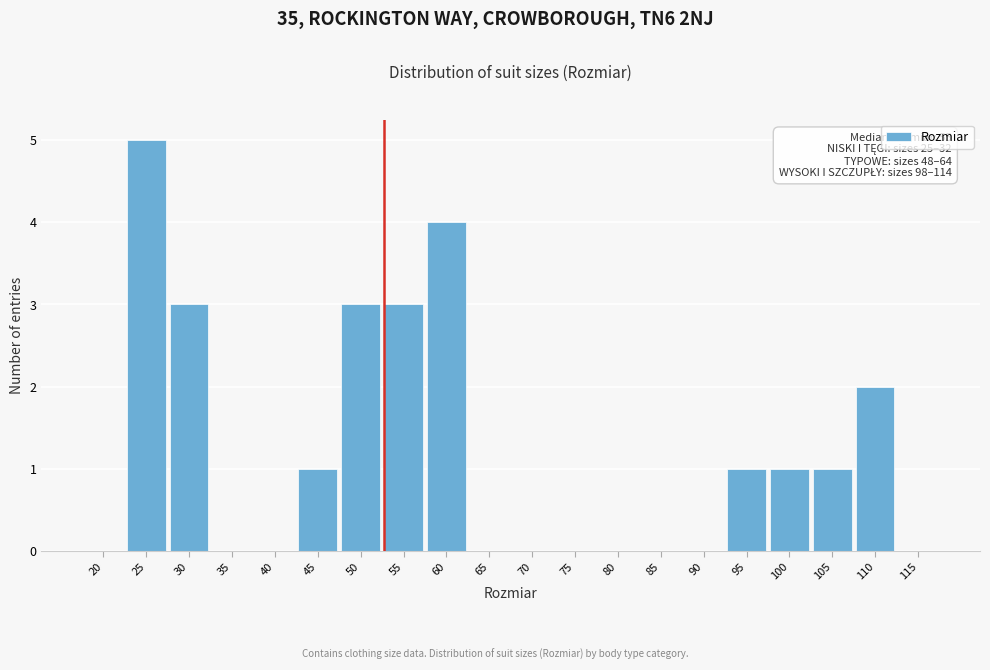

Reading left to right, extract all data points from this chart.

20=0	25=5	30=3	35=0	40=0	45=1	50=3	55=3	60=4	65=0	70=0	75=0	80=0	85=0	90=0	95=1	100=1	105=1	110=2	115=0